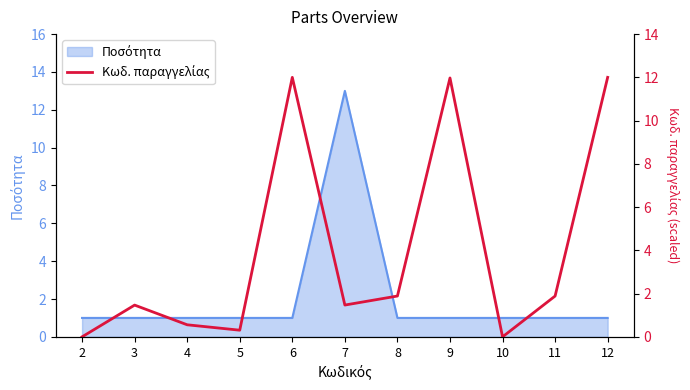

Reading left to right, extract all data points from this chart.

0.0	1.5	0.6	0.3	12.0	1.5	1.9	12.0	0.0	1.9	12.0